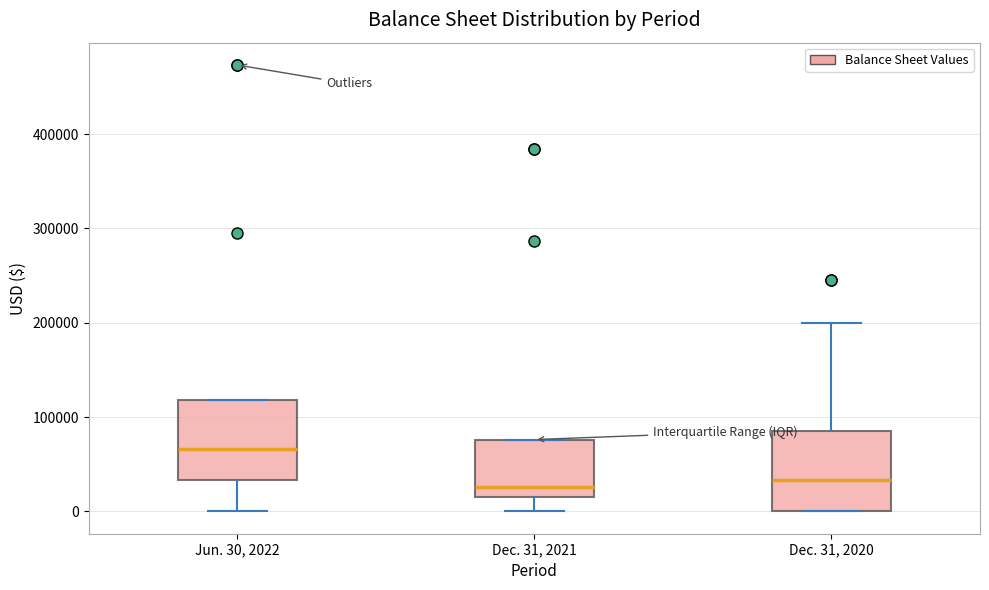

Reading left to right, transcribe this box plot: for each box, give where its median line is, the range the box spans, and where its two whiskers end, as read against the y-axis. The values are not printed on the chart, so give them approximately, as read against the axis.

Jun. 30, 2022: median 70000, box 30000 to 120000, whiskers 0 to 120000
Dec. 31, 2021: median 30000, box 20000 to 80000, whiskers 0 to 80000
Dec. 31, 2020: median 30000, box 0 to 80000, whiskers 0 to 200000